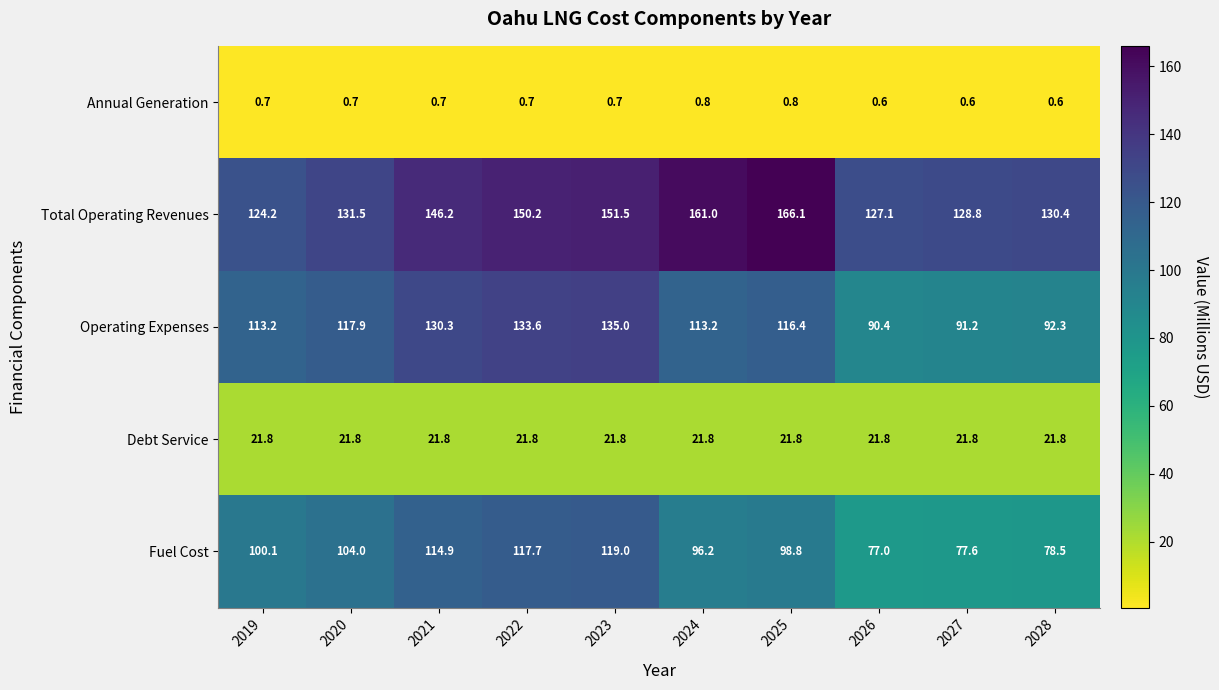

What value does the Operating Expenses series have at 2022?

133.6